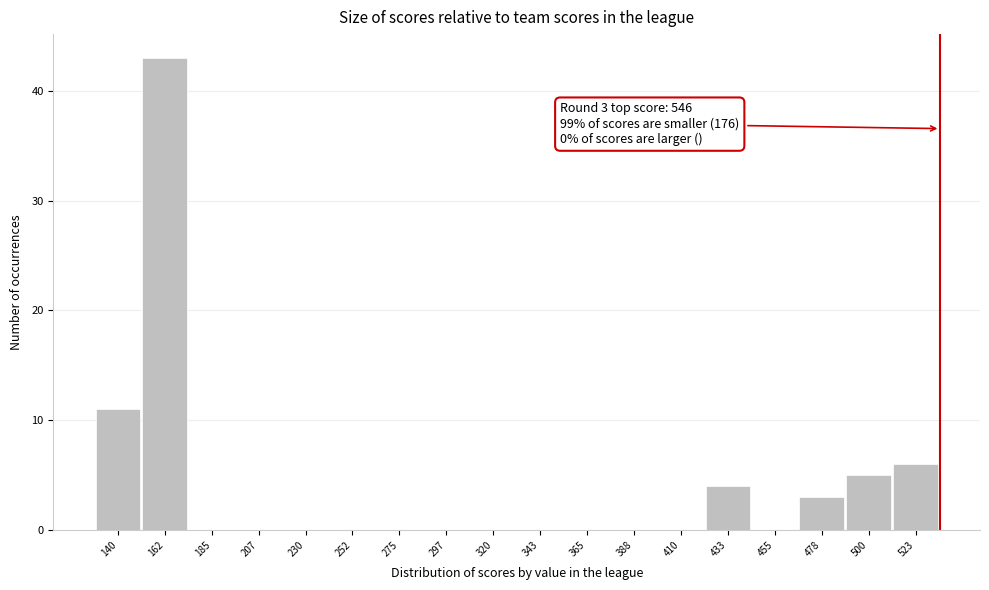

Reading left to right, transcribe all the data shown in this chart.

140=11	162=43	185=0	207=0	230=0	252=0	275=0	297=0	320=0	343=0	365=0	388=0	410=0	433=4	455=0	478=3	500=5	523=6